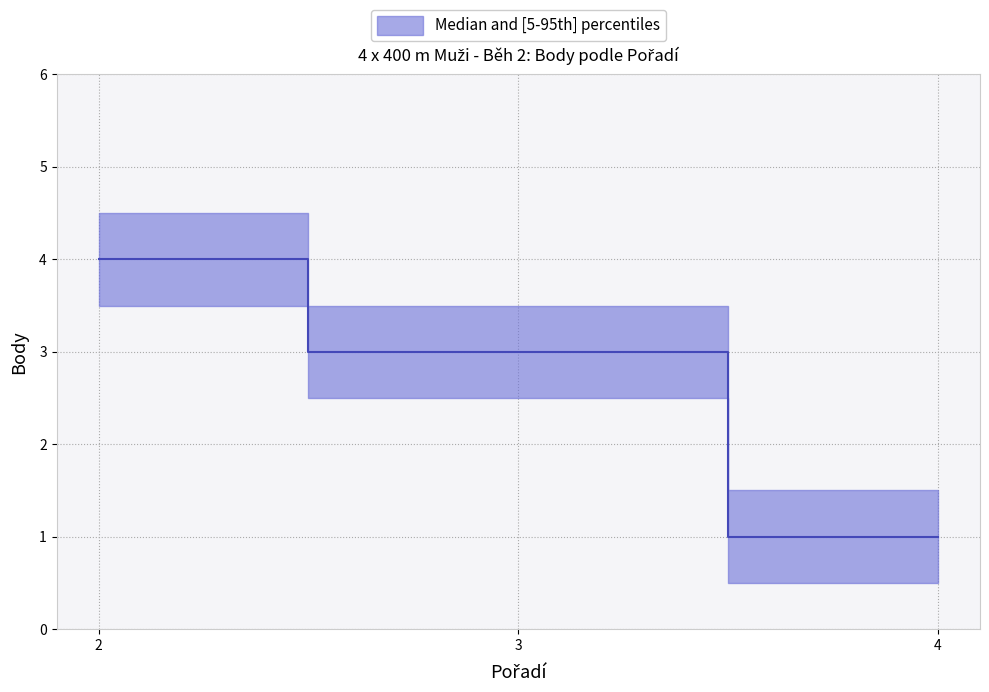

Rank the categories by value from lowest to highest.

4, 3, 2